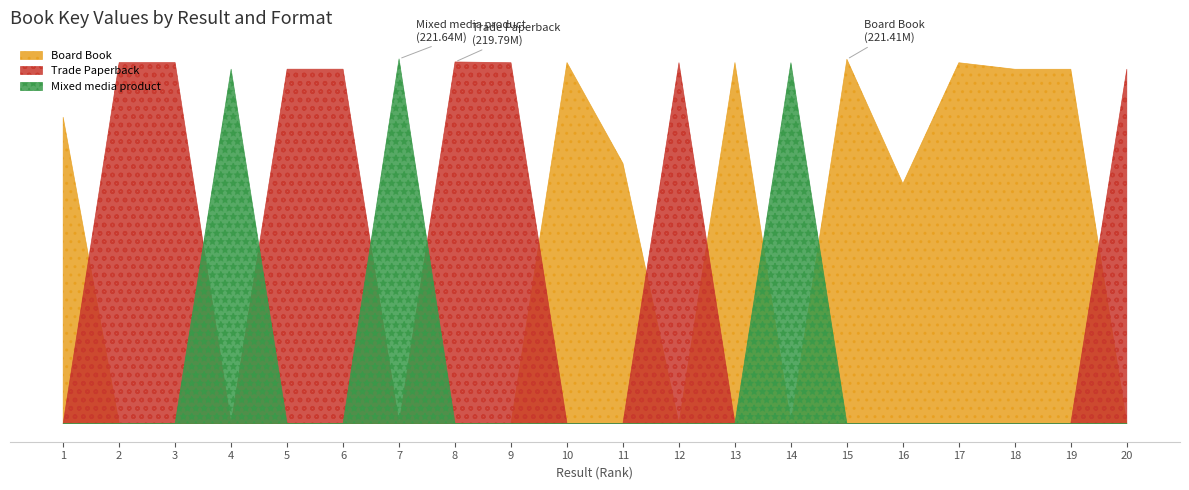

What are all the series names shown in the legend?

Board Book, Trade Paperback, Mixed media product